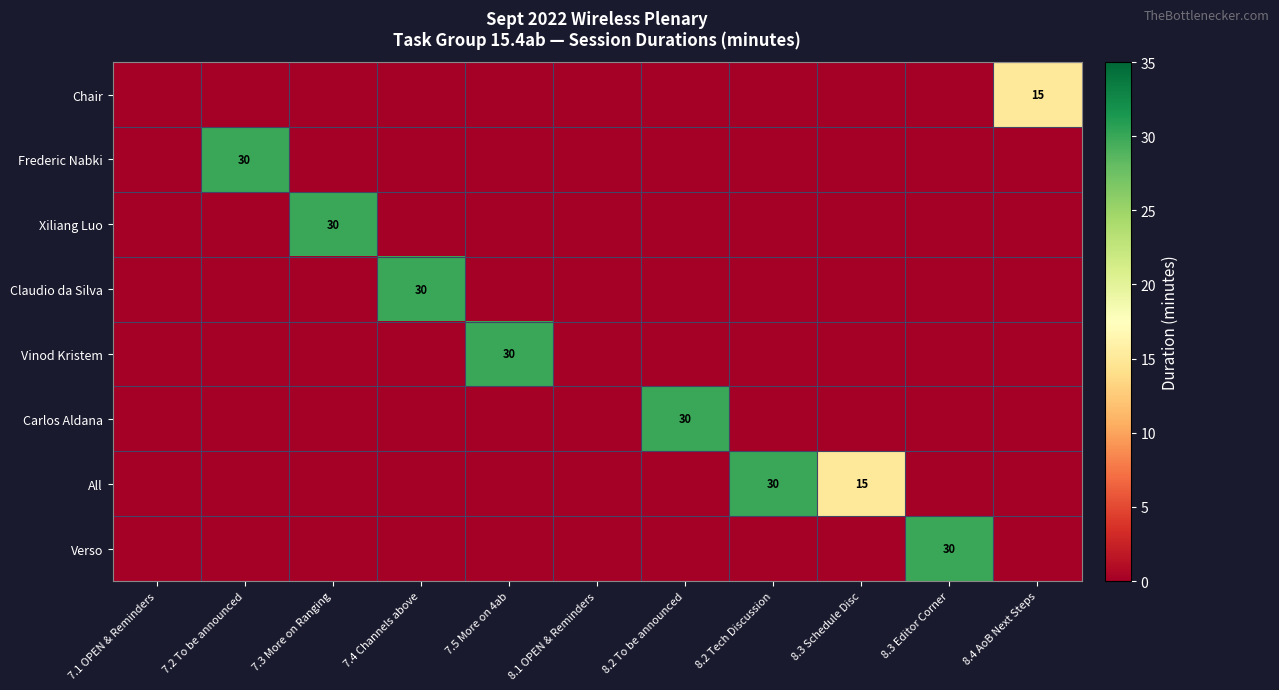

True or false: Frederic Nabki has a value of 30 at 7.2 To be announced.

True